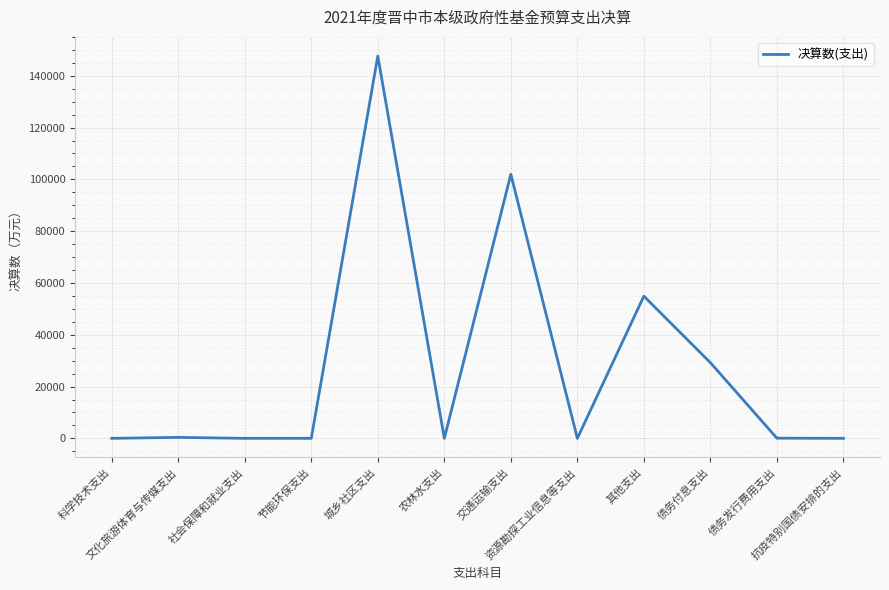

What is the maximum value shown in the chart?

147625